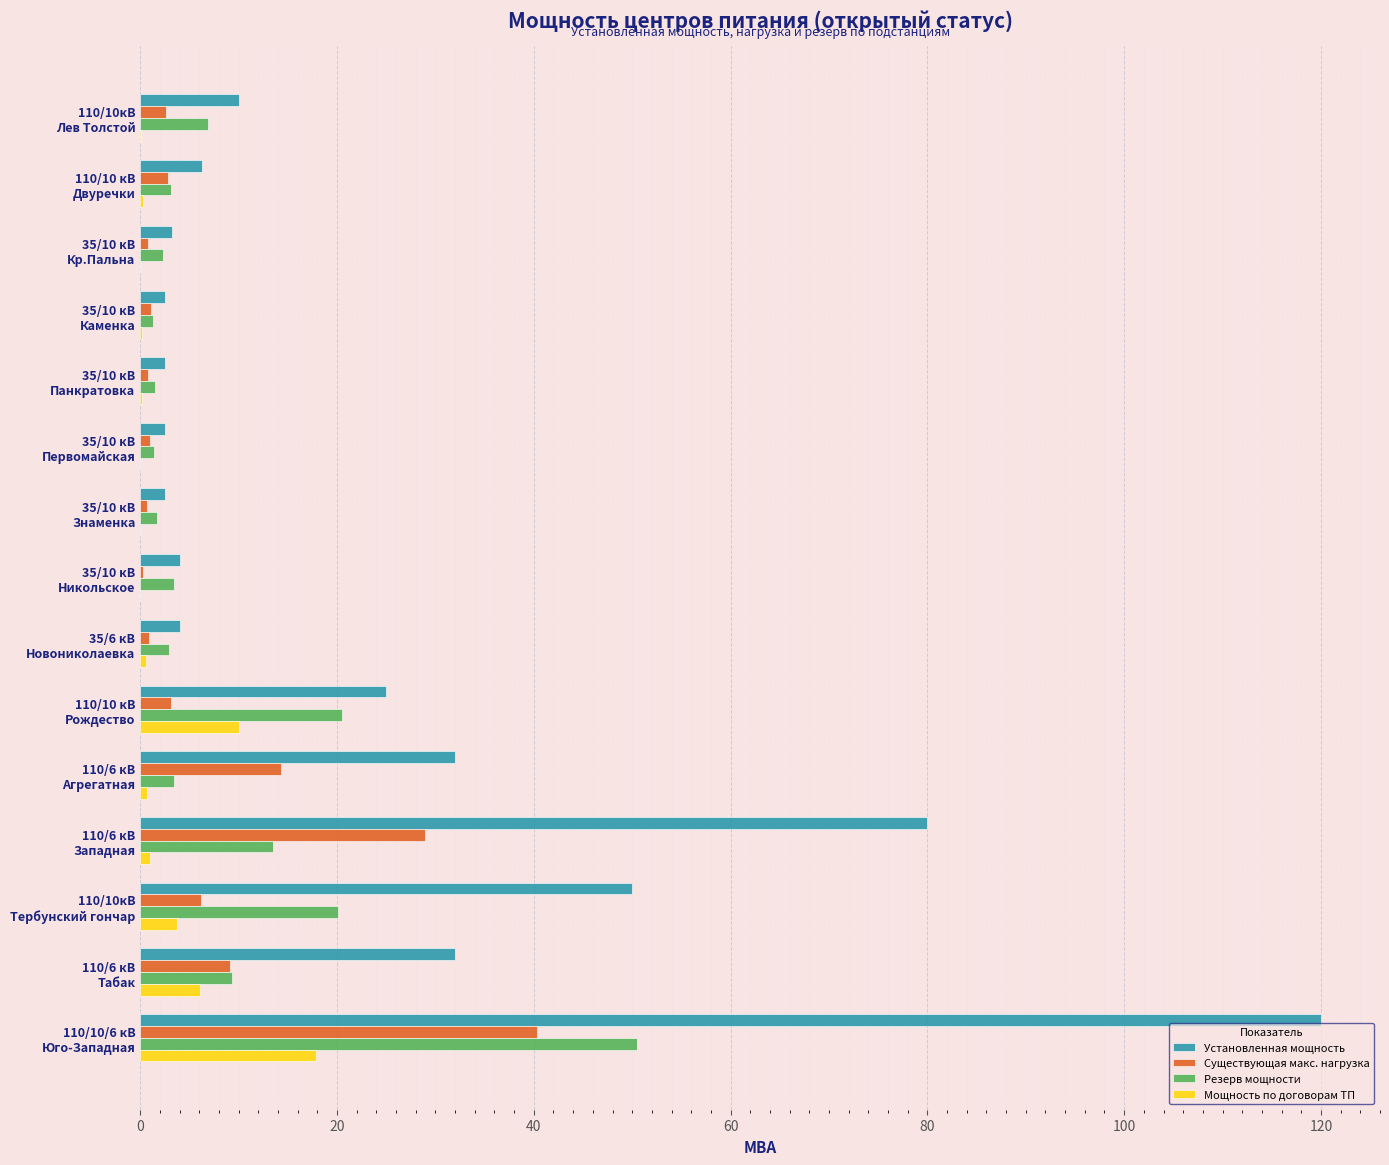

At which category is the sum across all series the highest?

110/10/6 кВ
Юго-Западная